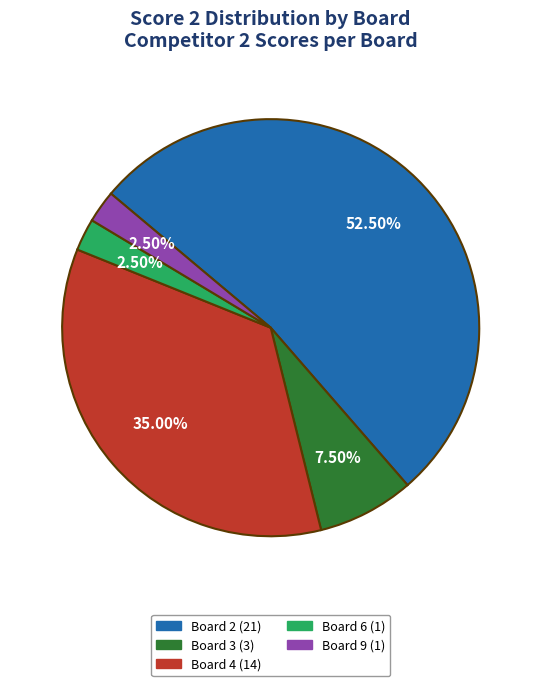

Approximately how many times larger is the value at Board 9 (1) compared to Board 3 (3)?

0.3